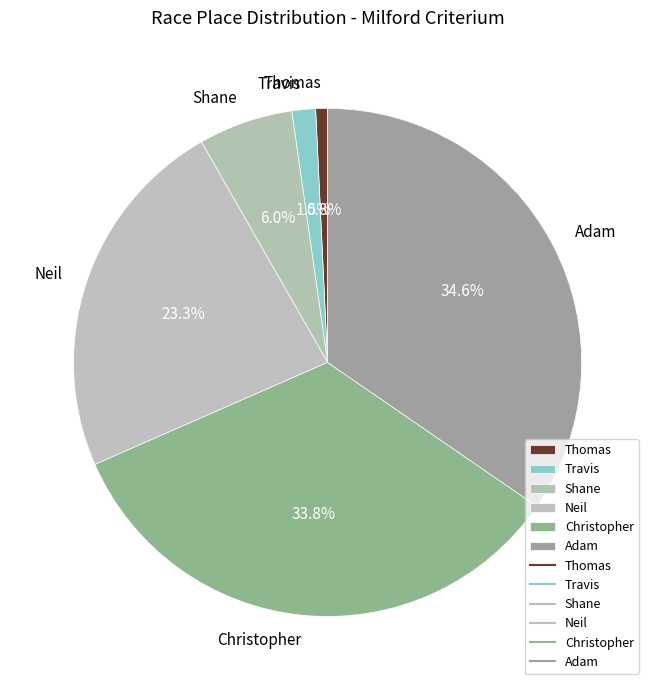

Between Thomas and Neil, which is larger?

Neil